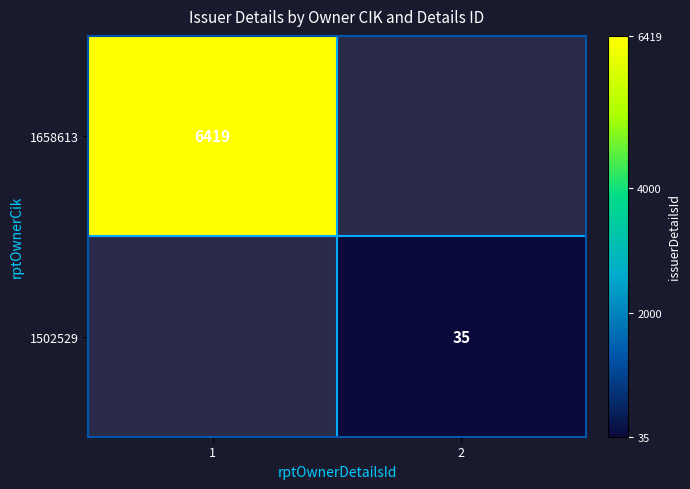

The value of 1658613 at 1 is 6419. True or false?

True